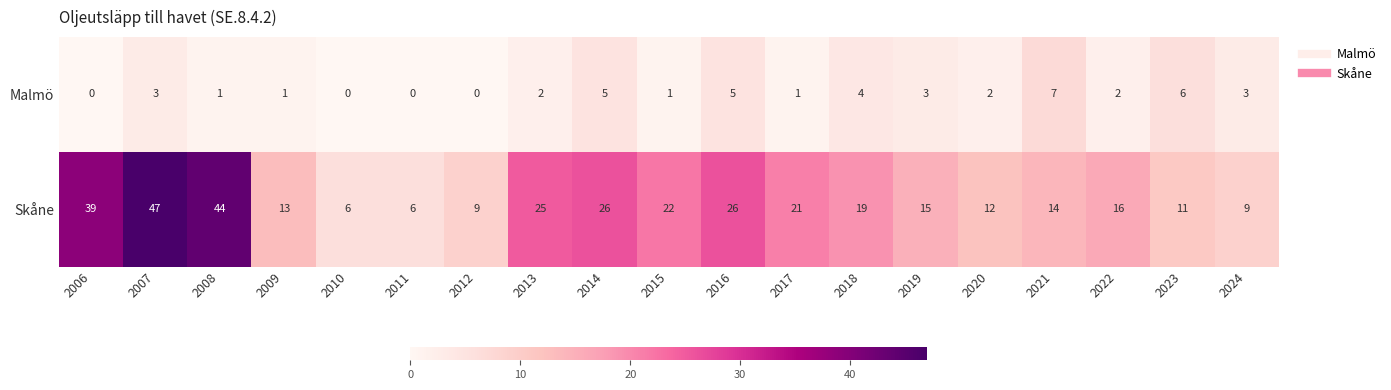

What is the difference between the second highest and second lowest values in the Skåne series?

38